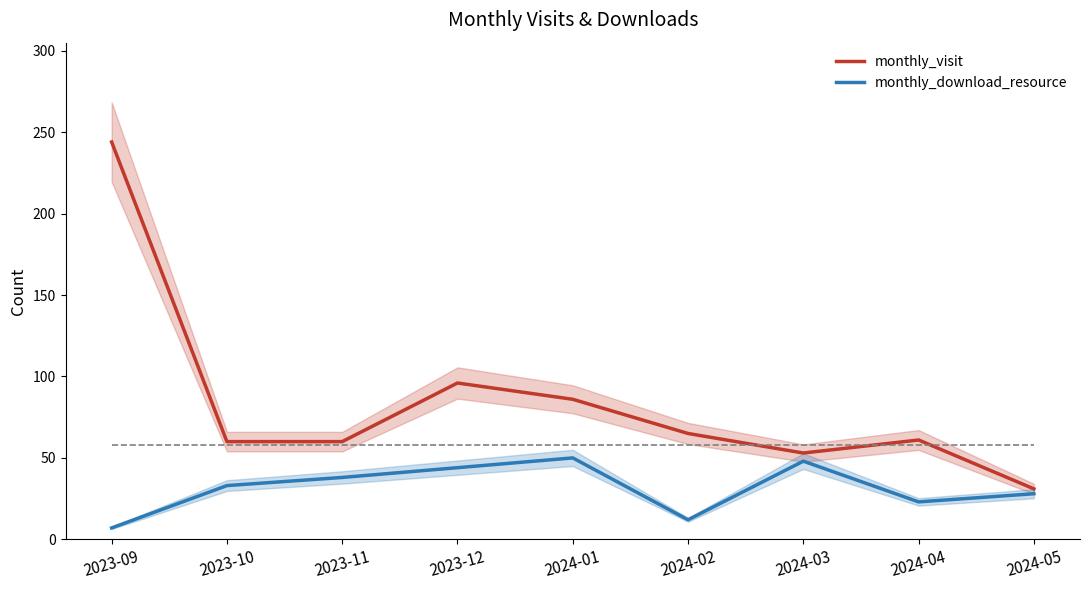

Reading left to right, extract all data points from this chart.

monthly_visit: 2023-09=244	2023-10=60	2023-11=60	2023-12=96	2024-01=86	2024-02=65	2024-03=53	2024-04=61	2024-05=31
monthly_download_resource: 2023-09=7	2023-10=33	2023-11=38	2023-12=44	2024-01=50	2024-02=12	2024-03=48	2024-04=23	2024-05=28